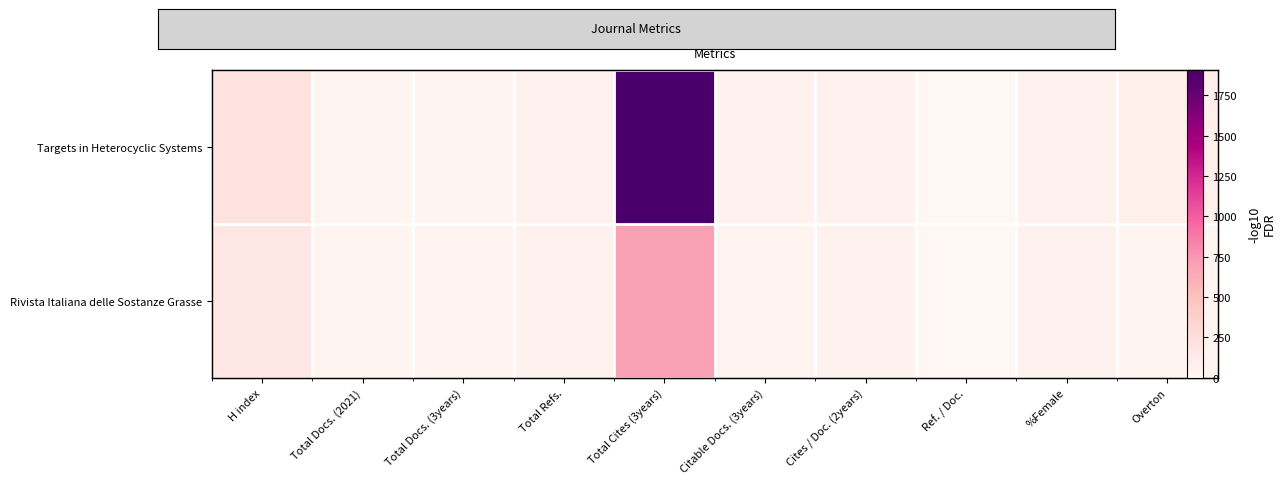

At which label does Rivista Italiana delle Sostanze Grasse reach its peak?

Total Cites (3years)